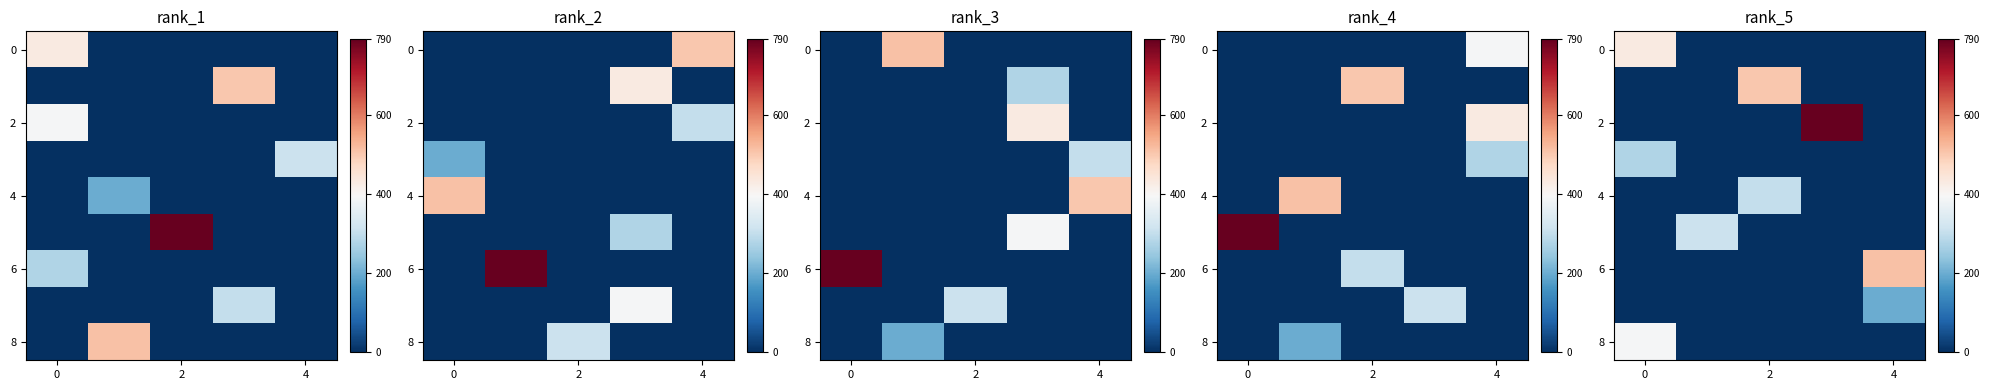

Which series has the widest spread of values?

row_2